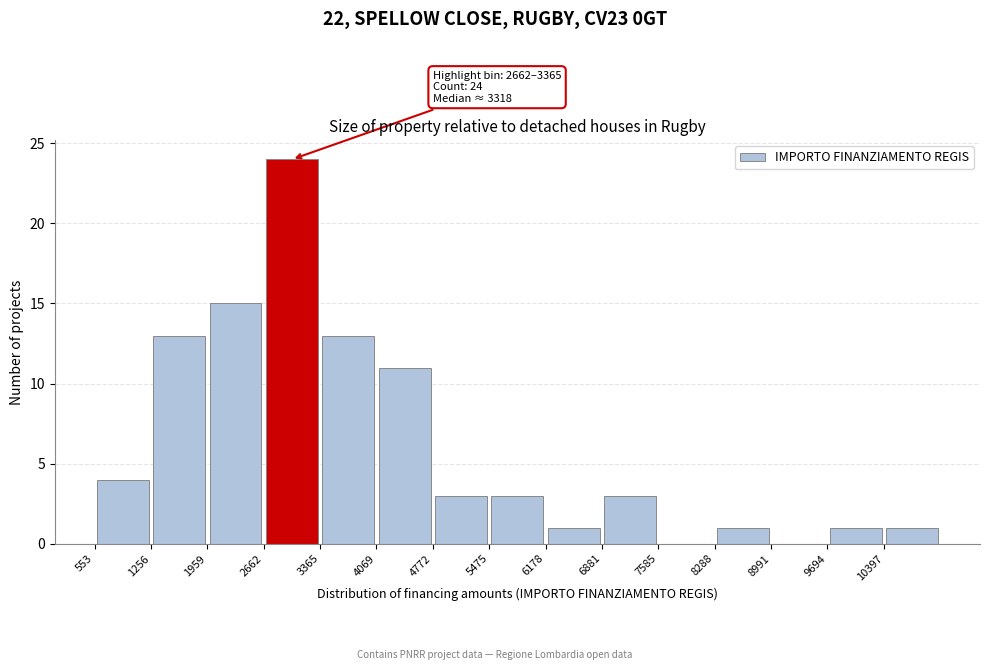

Over which range of the x-axis is the bar tallest?

2700 to 3400